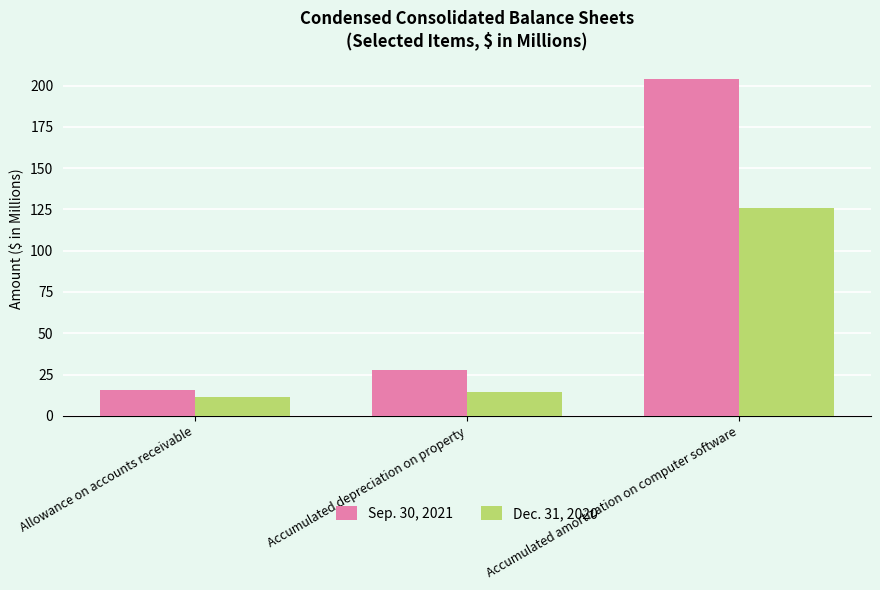

At which label is Sep. 30, 2021 closest to 109?

Accumulated depreciation on property